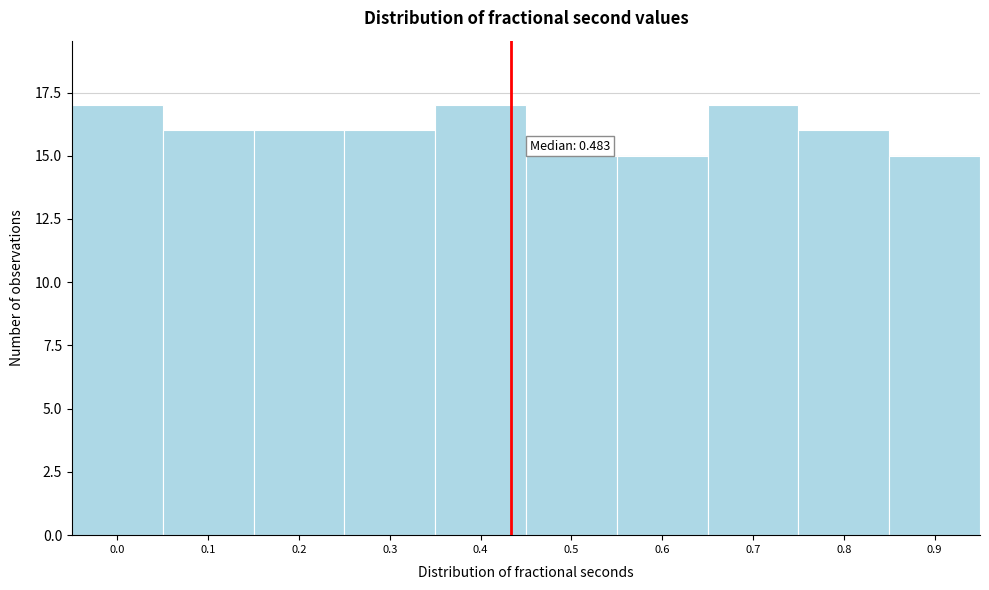

Reading left to right, list all the values displayed in this chart.

17	16	16	16	17	15	15	17	16	15